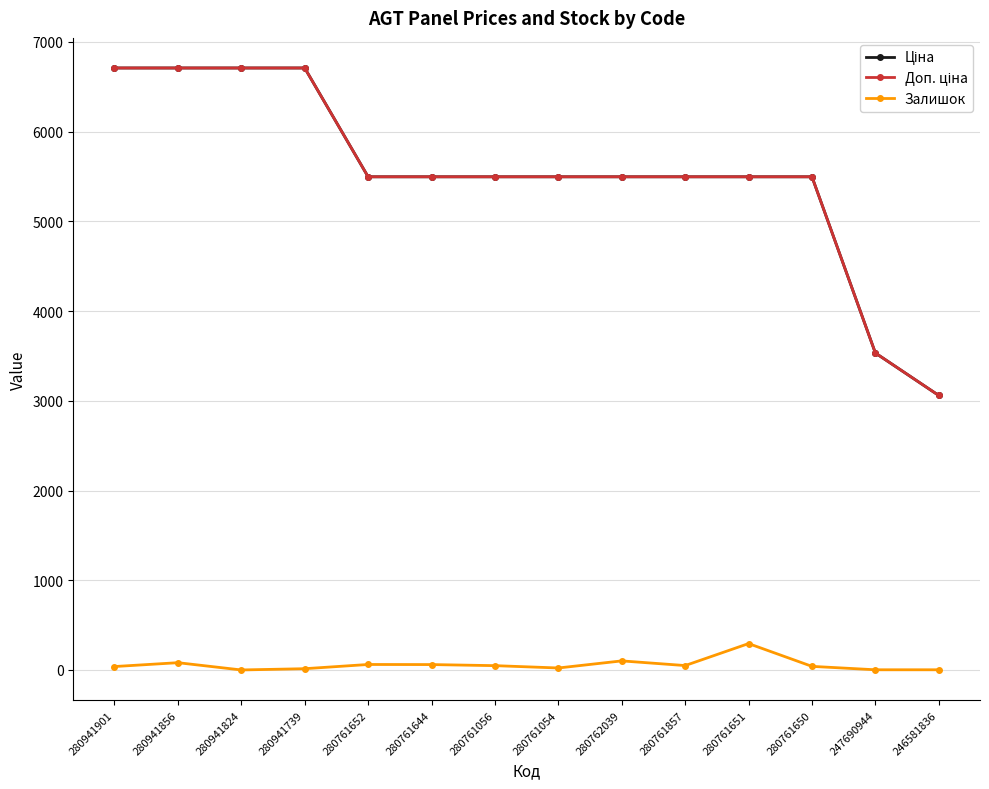

True or false: Залишок has more than 0 interior local peaks.

True